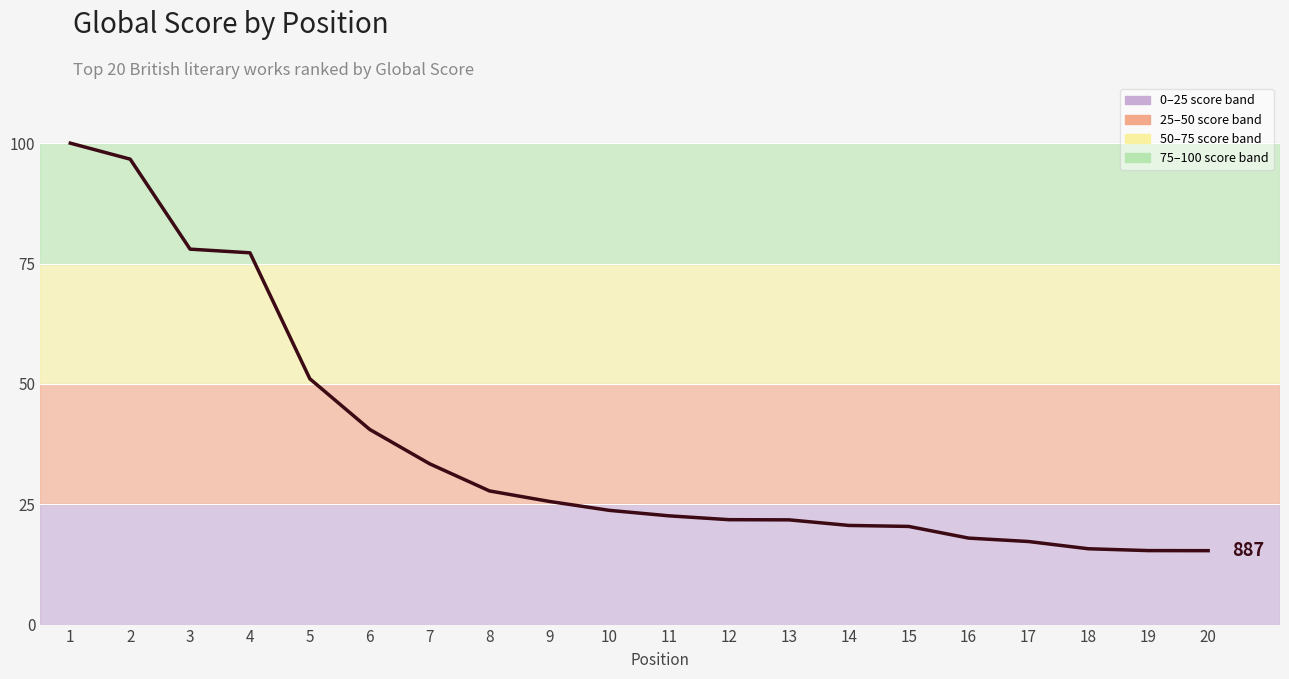

Rank the categories by value from lowest to highest.

20, 19, 18, 17, 16, 15, 14, 13, 12, 11, 10, 9, 8, 7, 6, 5, 4, 3, 2, 1